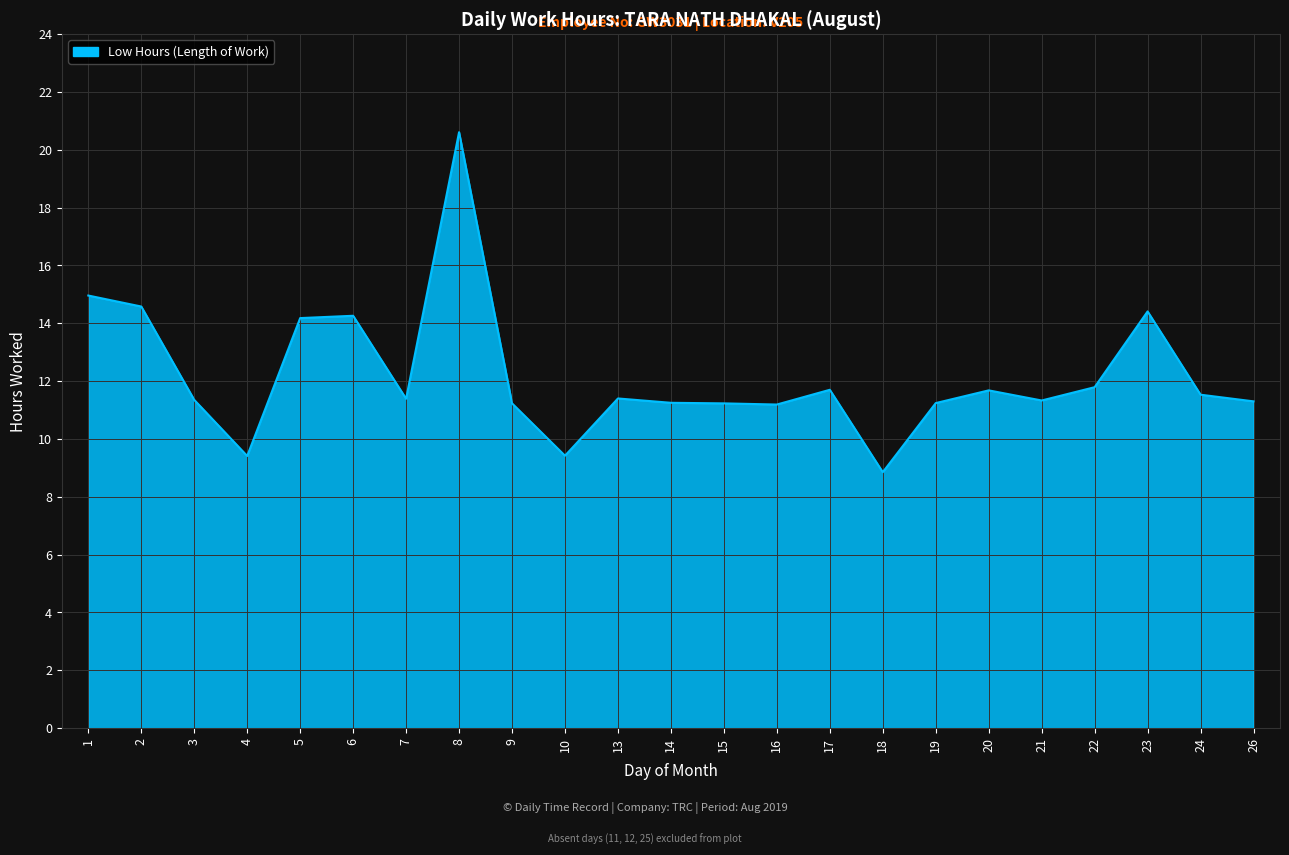

What is the approximate value at 20?

11.7